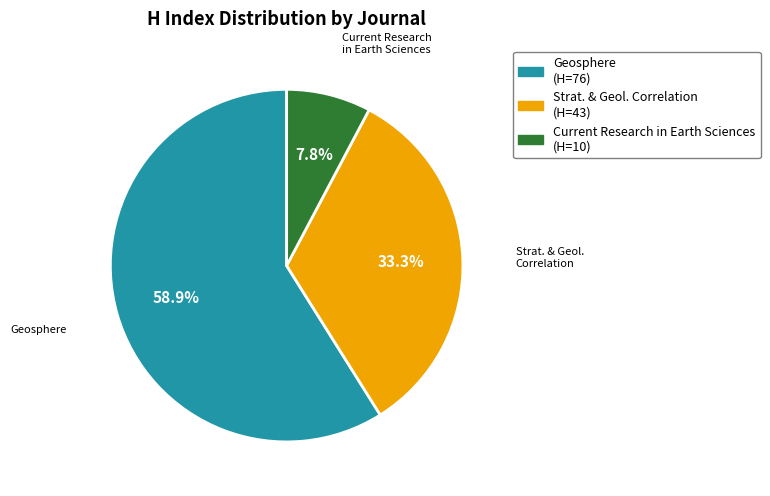

Is there any slice that represents more than half of the pie?

Yes